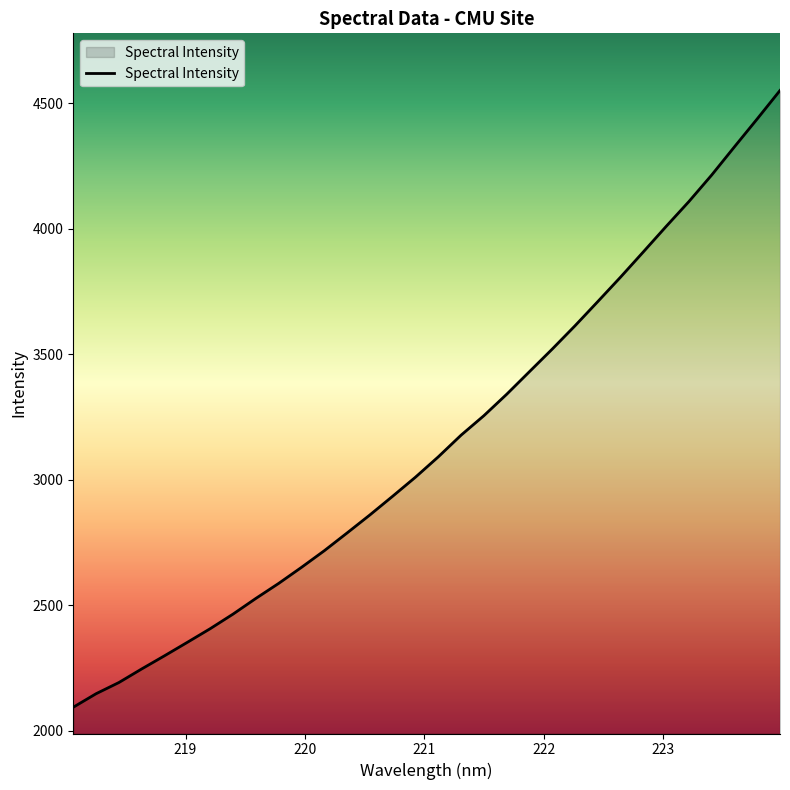

What is the greatest value displayed?

4551.3